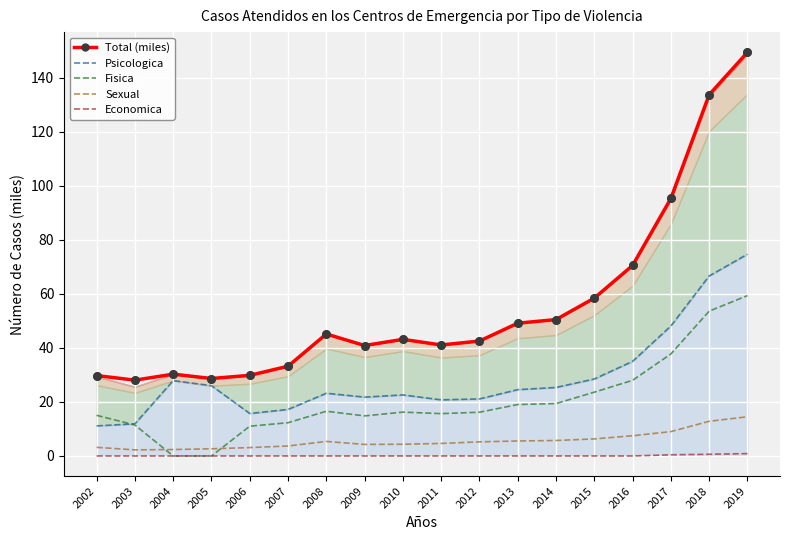

Which series reaches the minimum Y coordinate?

Fisica